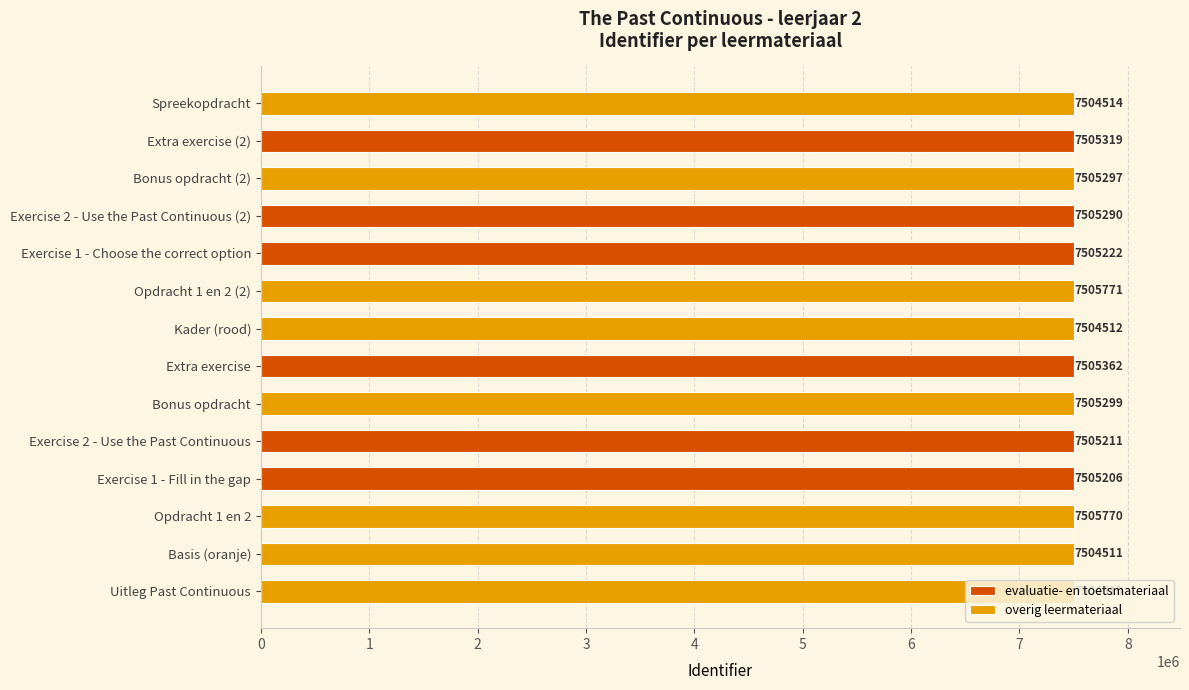

Are the bars horizontal?

Yes